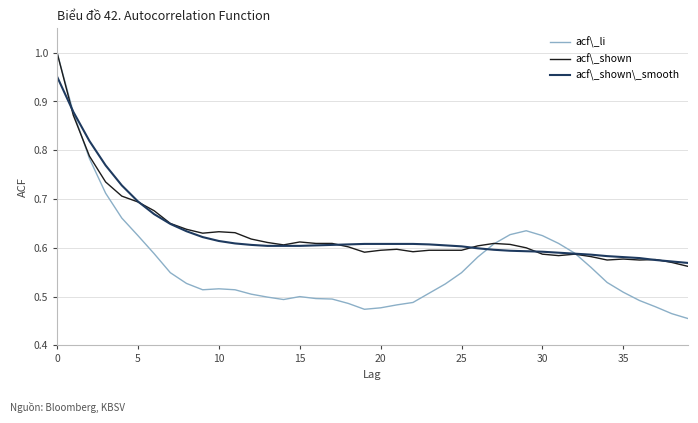

Which series has the largest range (max minus min)?

acf\_li